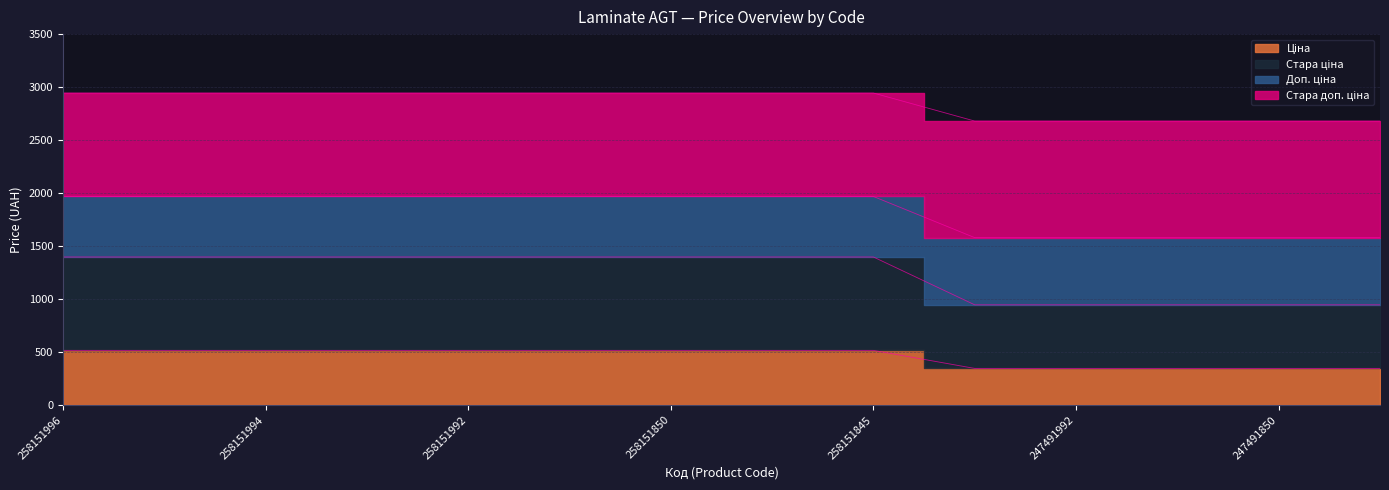

What value does the Стара ціна series have at 258151993?

515.8